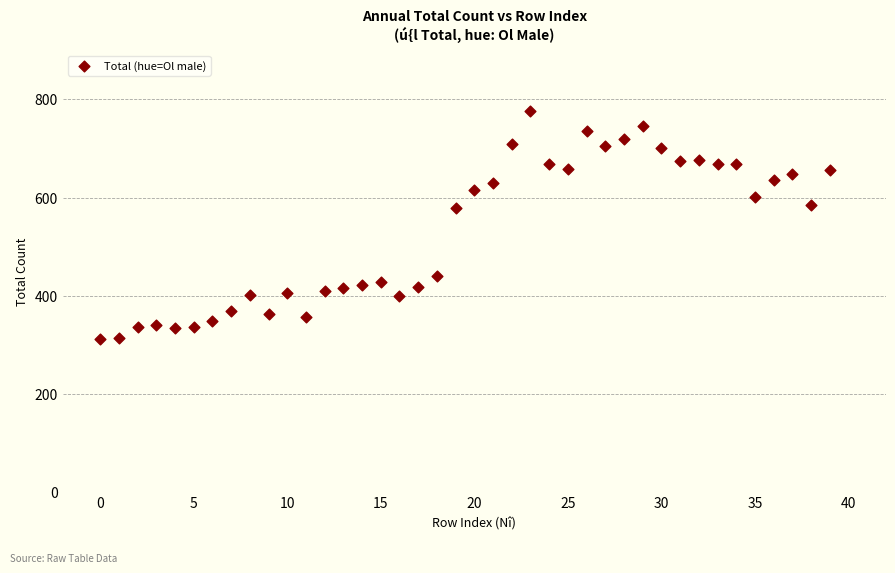

What is the range of Y values (max minus min)?

464